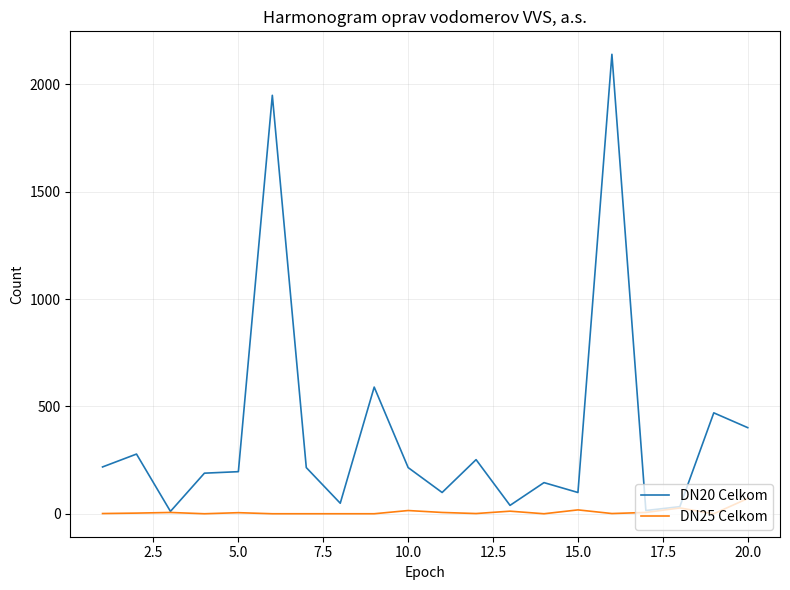

Which series has the largest range (max minus min)?

DN20 Celkom